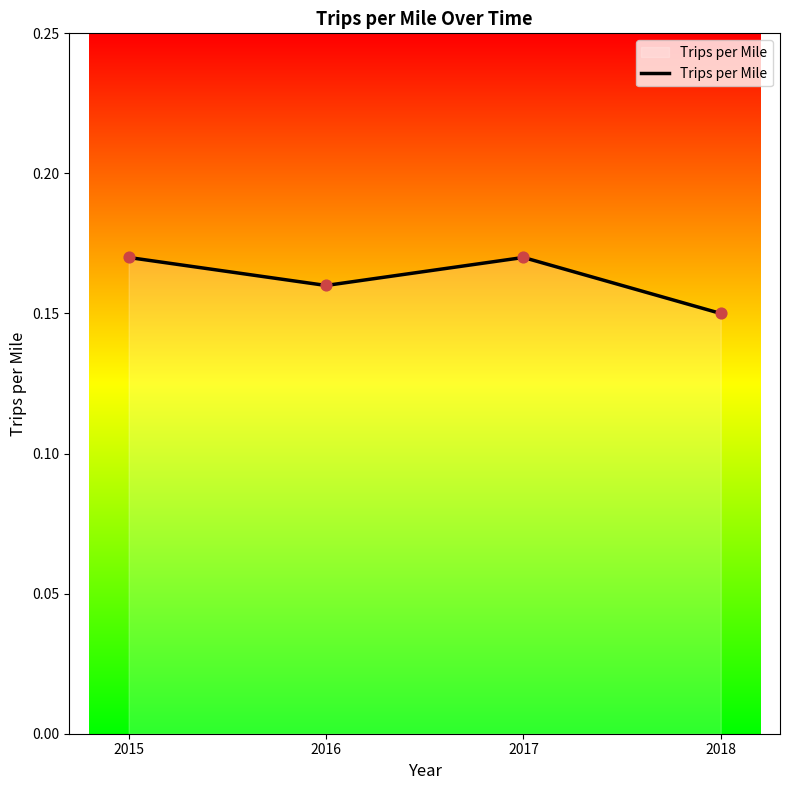

Which has a higher value, 2016 or 2018?

2016